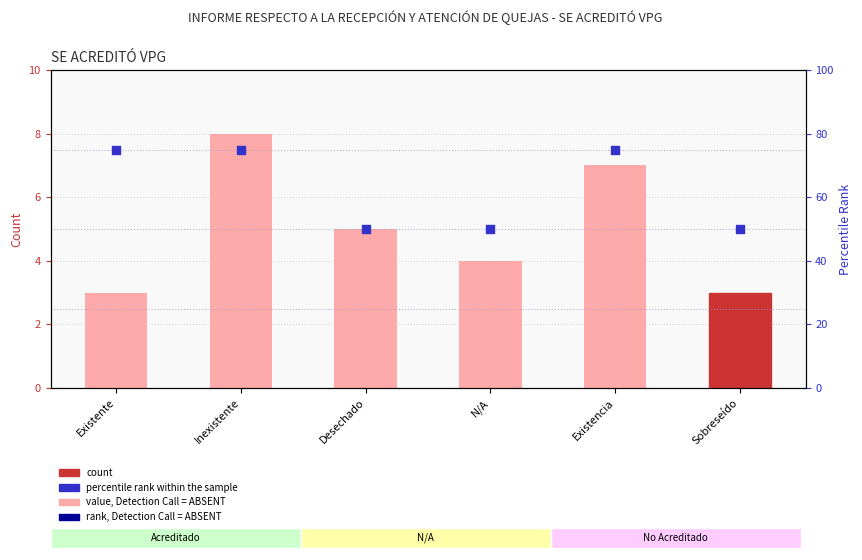

Is the value of count at Existente greater than the value of percentile rank within the sample at N/A?

No